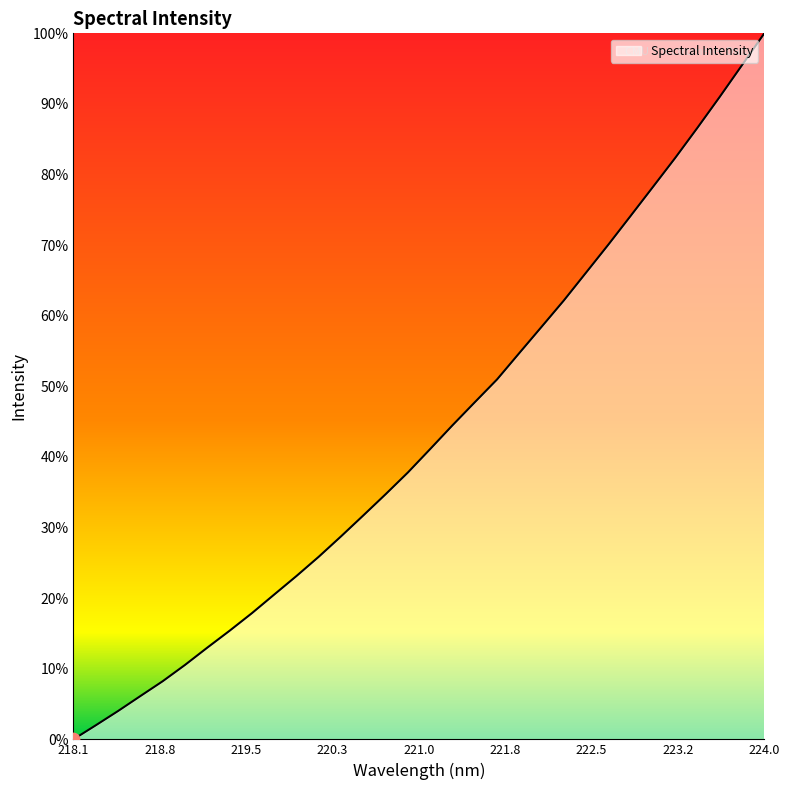

Is this an area chart (filled region under the line)?

Yes